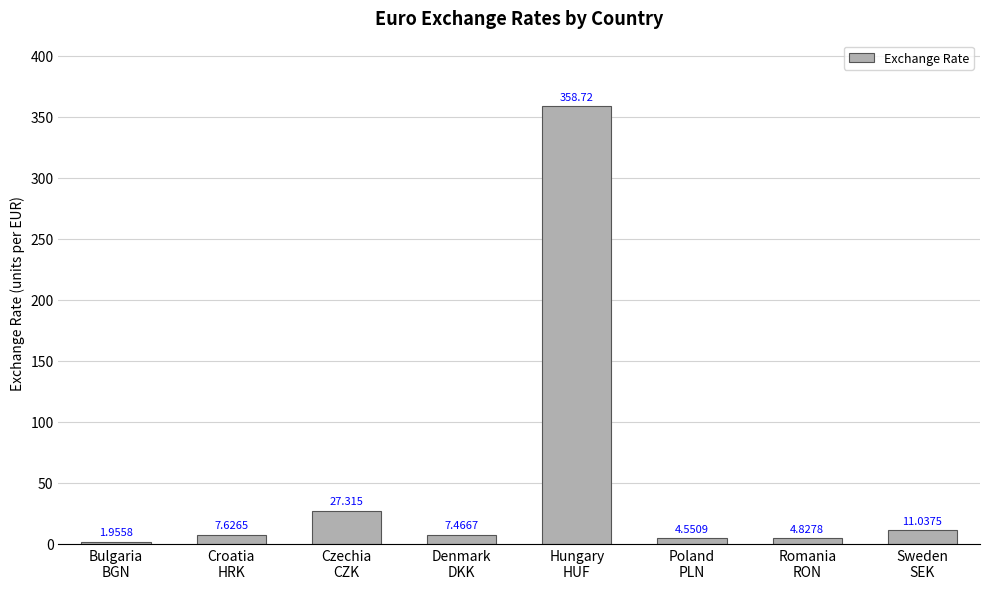

What is the value of the 4th bar from the left?

7.5